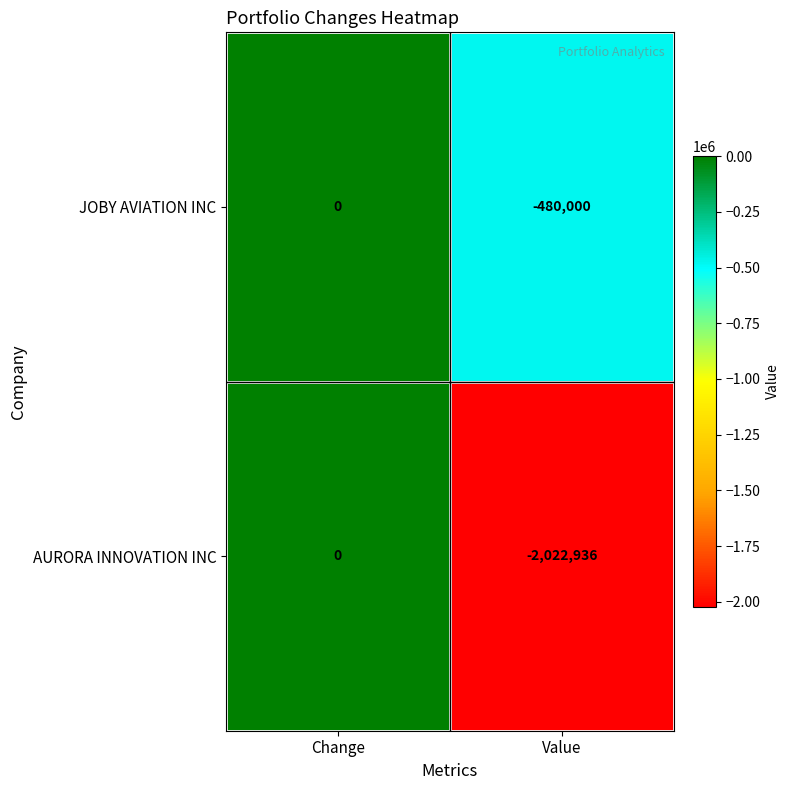

What is the average value of the AURORA INNOVATION INC series?

-1011468